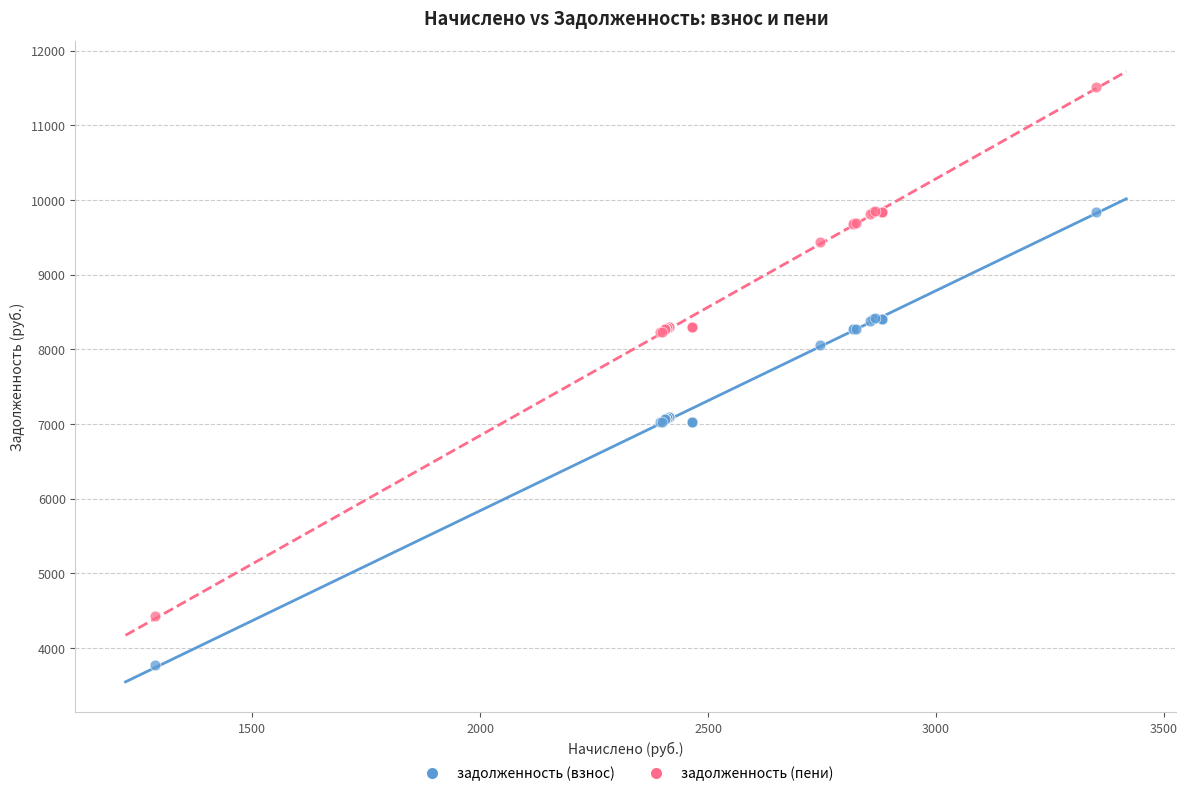

Which series has the largest Y range (max minus min)?

задолженность (пени)